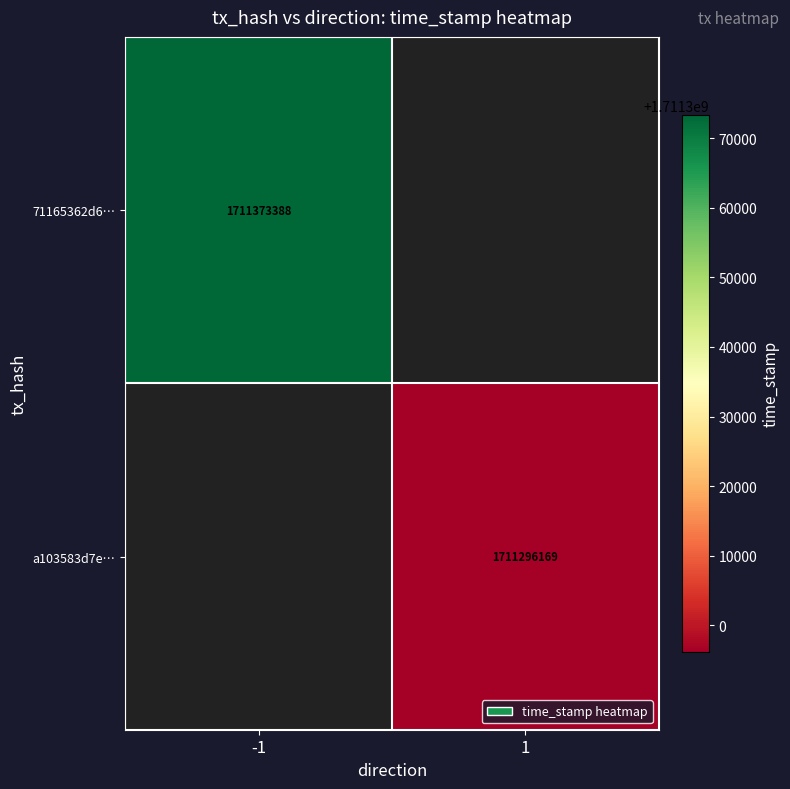

True or false: a103583d7e… has a value of 1711296169 at 1.

True